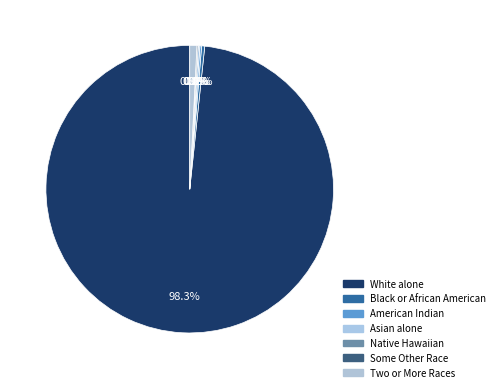

Which category accounts for the majority?

White alone